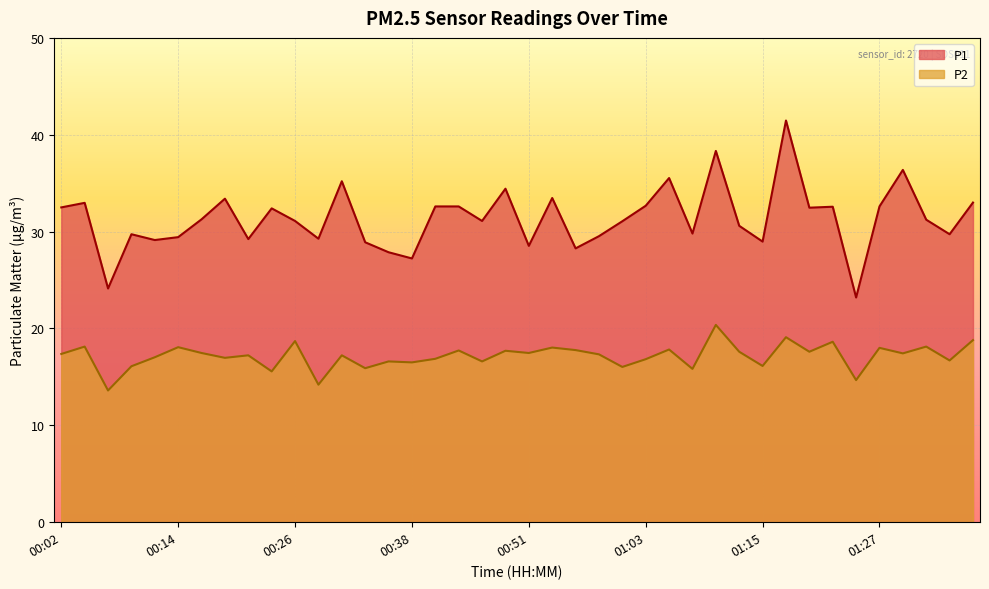

What is the value of the P2 point at the 10th from the left?

15.6